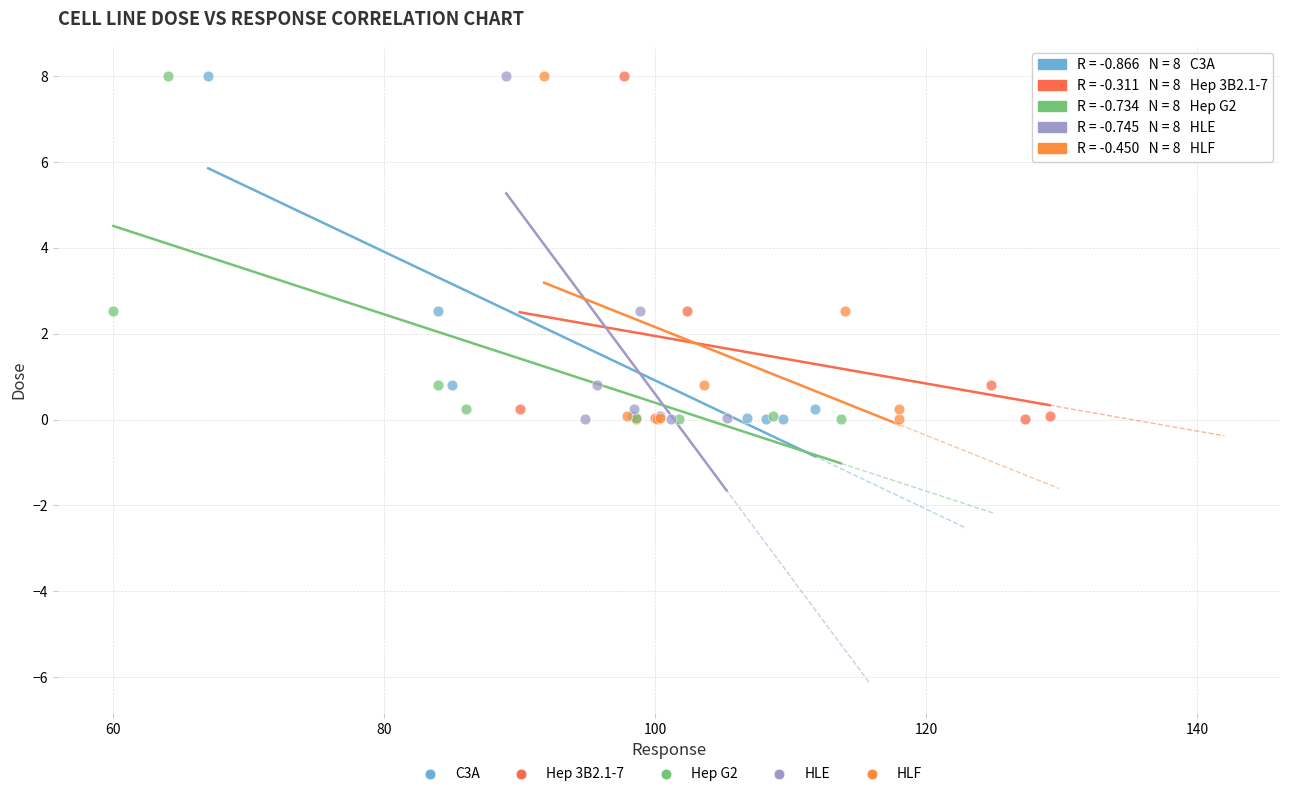

What are all the series names shown in the legend?

C3A, Hep 3B2.1-7, Hep G2, HLE, HLF